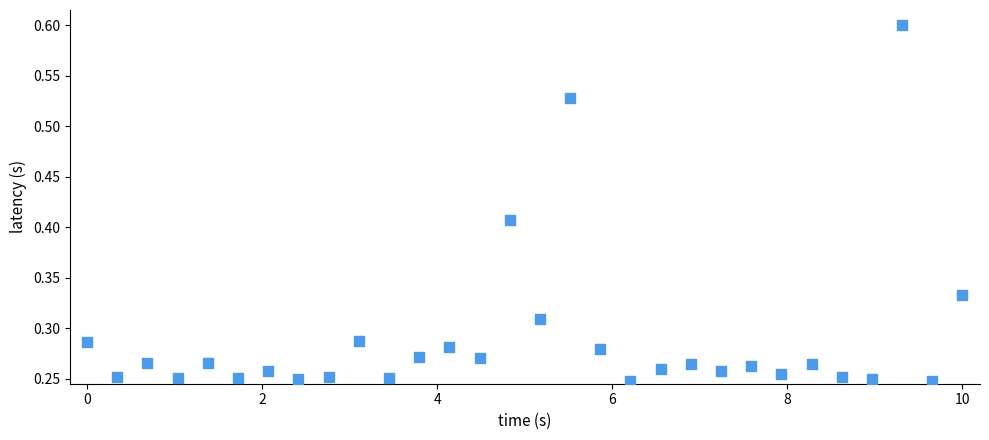

What is the range of X values (max minus min)?

10.0